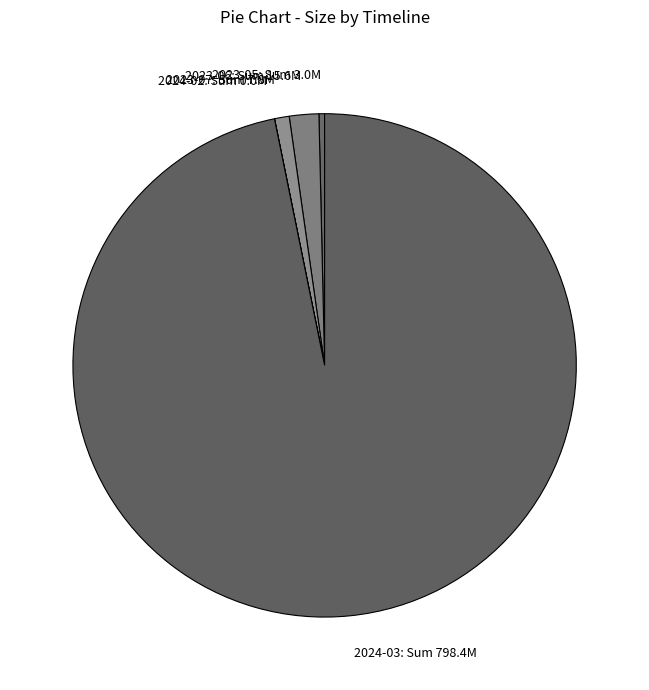

What is the ratio of the value at 2023-06: Sum 15.6M to the value at 2023-07: Sum 7.8M?

2.0